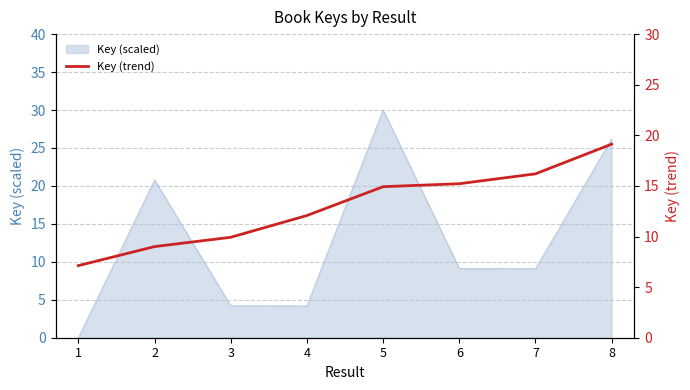

At which label is the value closest to 13?

4